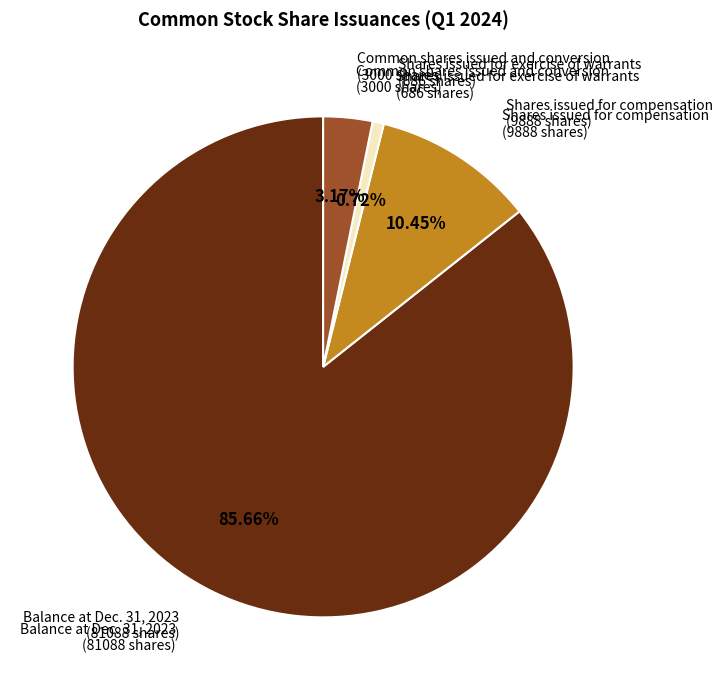

Is the sum of Shares issued for exercise of warrants (686 shares) and Common shares issued and conversion (3000 shares) greater than half?

No